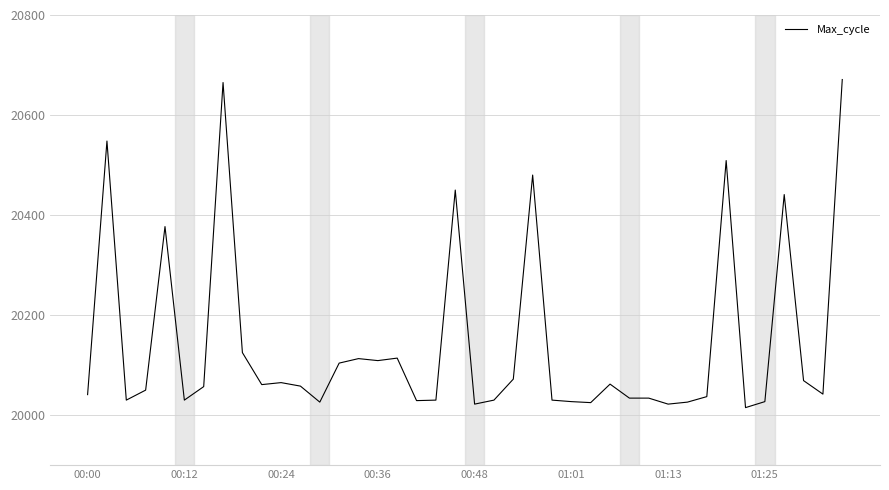

What is the maximum value shown in the chart?

20671